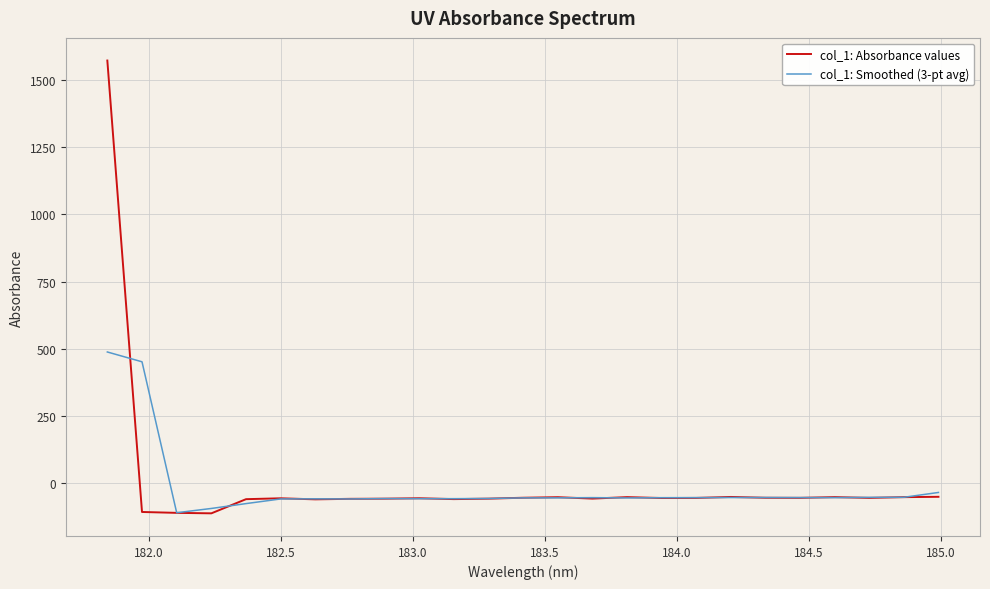

What is the difference between the maximum and minimum values in the col_1: Absorbance values series?

1683.3